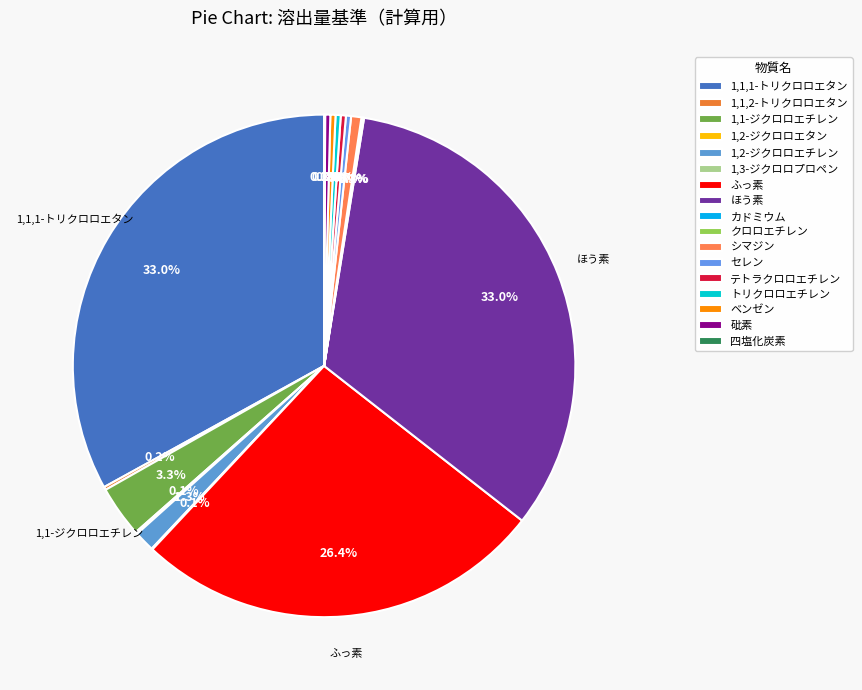

Count the number of slices in the pie.

17